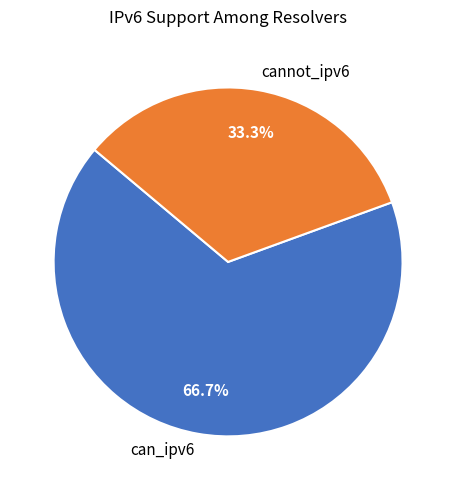

Rank the categories by value from highest to lowest.

can_ipv6, cannot_ipv6